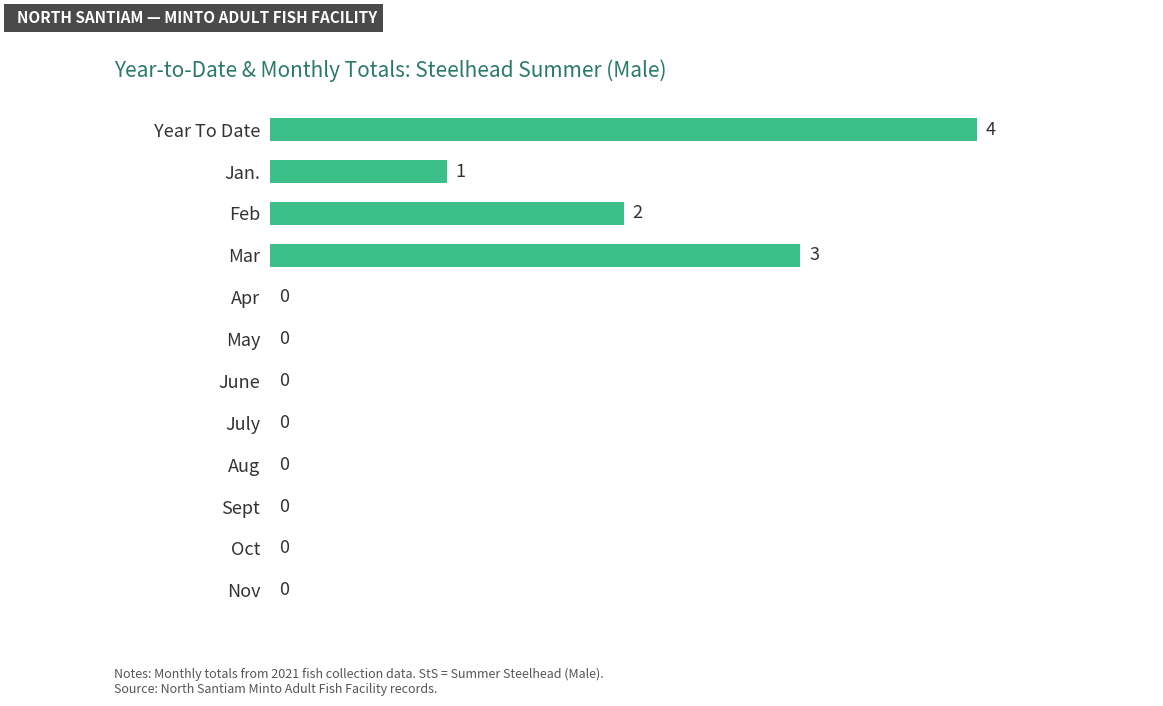

What is the change in value from Mar to July?

-3